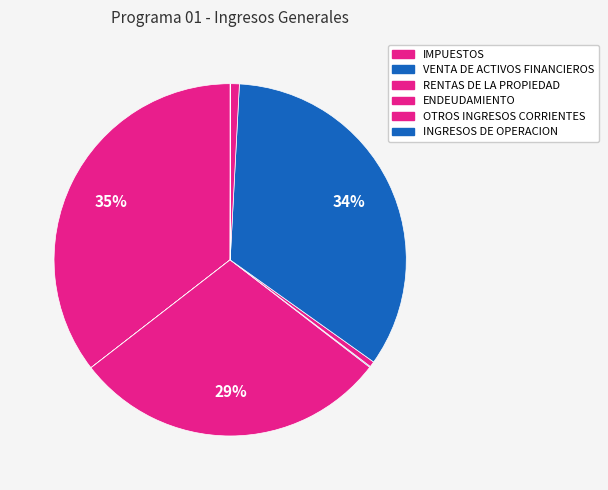

Count the number of slices in the pie.

8